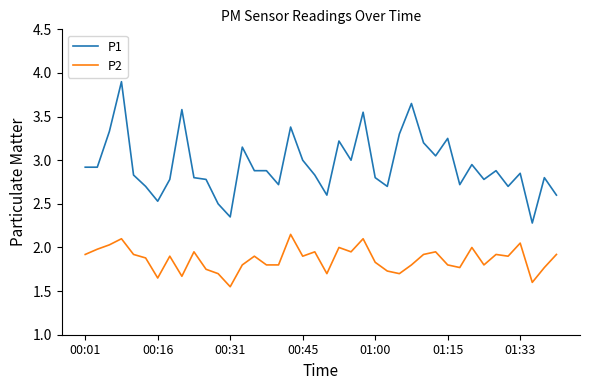

What is the difference between the second highest and minimum values in the P1 series?

1.4